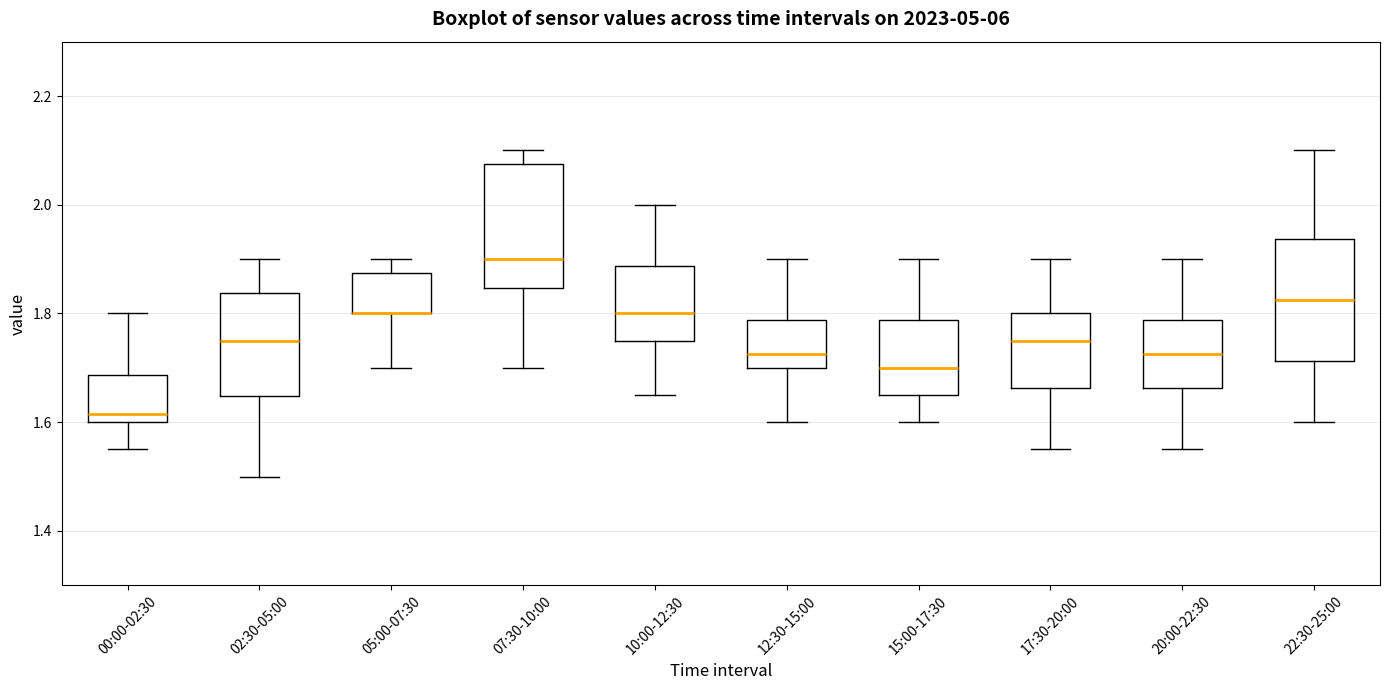

Reading left to right, transcribe this box plot: for each box, give where its median line is, the range the box spans, and where its two whiskers end, as read against the y-axis. The values are not printed on the chart, so give them approximately, as read against the axis.

00:00-02:30: median 1.62, box 1.60 to 1.68, whiskers 1.56 to 1.80
02:30-05:00: median 1.76, box 1.64 to 1.84, whiskers 1.50 to 1.90
05:00-07:30: median 1.80 (drawn on the box's lower edge), box 1.80 to 1.88, whiskers 1.70 to 1.90
07:30-10:00: median 1.90, box 1.84 to 2.08, whiskers 1.70 to 2.10
10:00-12:30: median 1.80, box 1.76 to 1.88, whiskers 1.66 to 2.00
12:30-15:00: median 1.72, box 1.70 to 1.78, whiskers 1.60 to 1.90
15:00-17:30: median 1.70, box 1.66 to 1.78, whiskers 1.60 to 1.90
17:30-20:00: median 1.76, box 1.66 to 1.80, whiskers 1.56 to 1.90
20:00-22:30: median 1.72, box 1.66 to 1.78, whiskers 1.56 to 1.90
22:30-25:00: median 1.82, box 1.72 to 1.94, whiskers 1.60 to 2.10